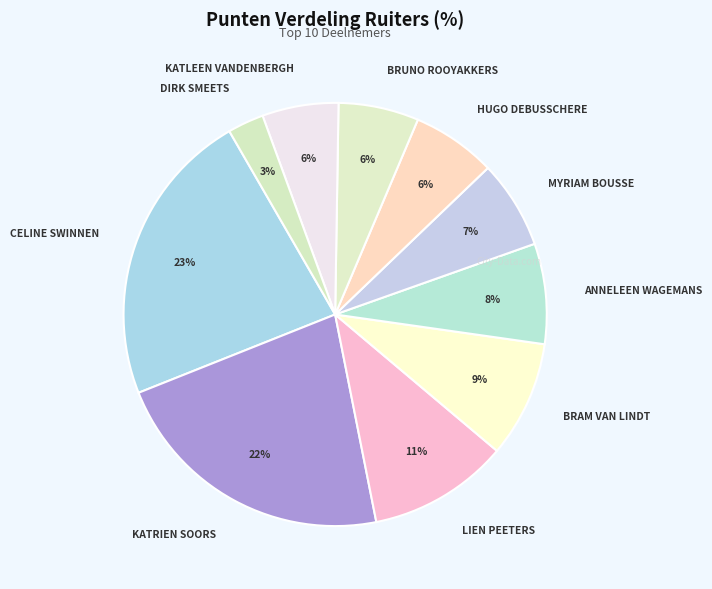

Between KATLEEN VANDENBERGH and DIRK SMEETS, which is larger?

KATLEEN VANDENBERGH